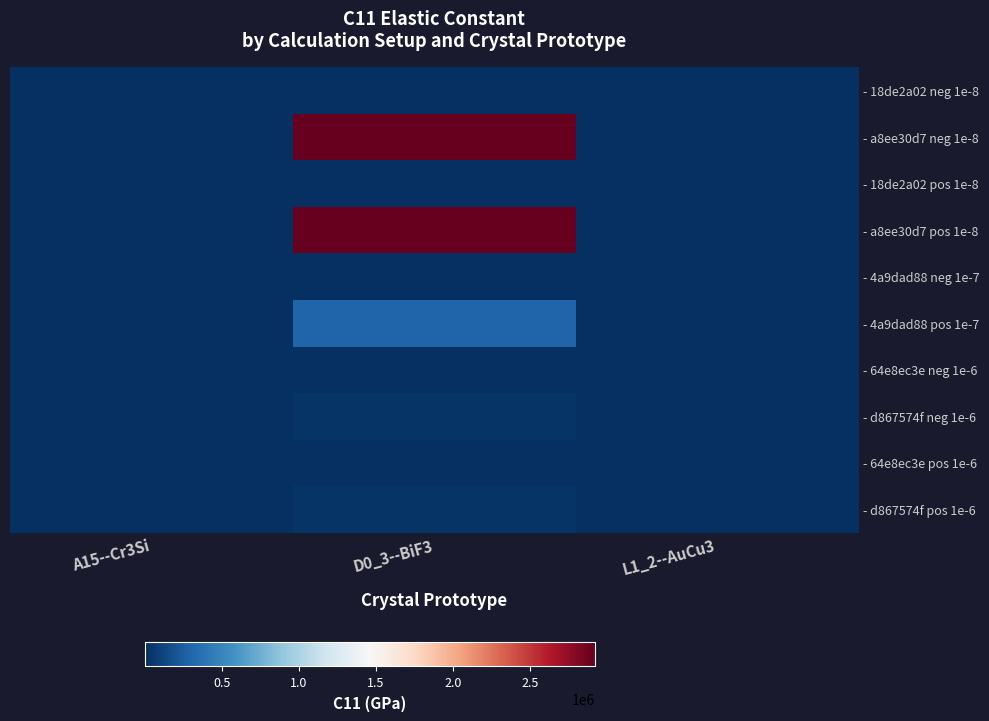

Reading left to right, extract all data points from this chart.

- 18de2a02 neg 1e-8: A15--Cr3Si=297.0	D0_3--BiF3=207.3	L1_2--AuCu3=260.6
- a8ee30d7 neg 1e-8: A15--Cr3Si=11385.4	D0_3--BiF3=2921187.4	L1_2--AuCu3=260.6
- 18de2a02 pos 1e-8: A15--Cr3Si=297.0	D0_3--BiF3=207.3	L1_2--AuCu3=260.6
- a8ee30d7 pos 1e-8: A15--Cr3Si=11385.4	D0_3--BiF3=2921187.4	L1_2--AuCu3=260.6
- 4a9dad88 neg 1e-7: A15--Cr3Si=297.0	D0_3--BiF3=207.3	L1_2--AuCu3=260.6
- 4a9dad88 pos 1e-7: A15--Cr3Si=297.0	D0_3--BiF3=293571.4	L1_2--AuCu3=260.6
- 64e8ec3e neg 1e-6: A15--Cr3Si=297.0	D0_3--BiF3=207.3	L1_2--AuCu3=260.6
- d867574f neg 1e-6: A15--Cr3Si=297.0	D0_3--BiF3=33224.9	L1_2--AuCu3=260.6
- 64e8ec3e pos 1e-6: A15--Cr3Si=297.0	D0_3--BiF3=207.3	L1_2--AuCu3=260.6
- d867574f pos 1e-6: A15--Cr3Si=297.0	D0_3--BiF3=33224.9	L1_2--AuCu3=260.6